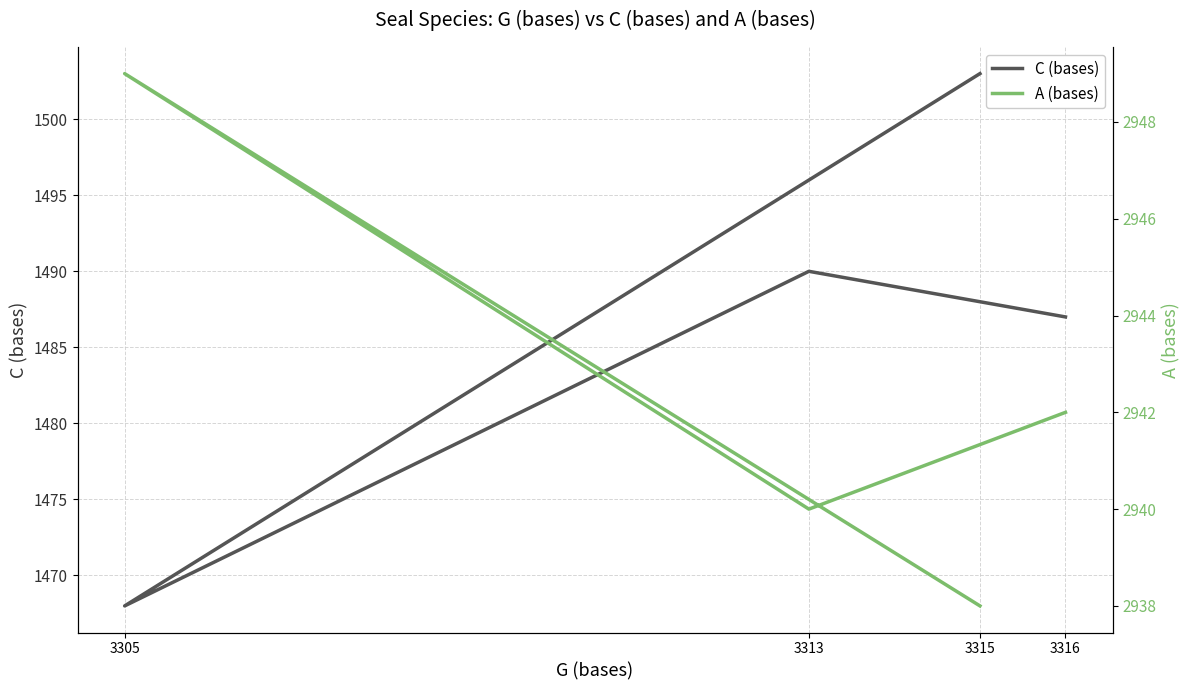

Which series has the largest total across all categories?

A (bases)